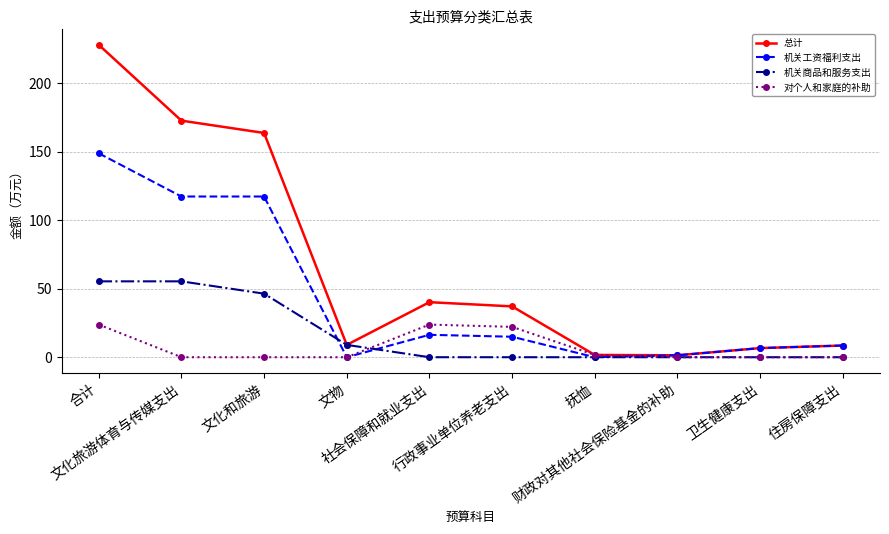

Which series has the widest spread of values?

总计